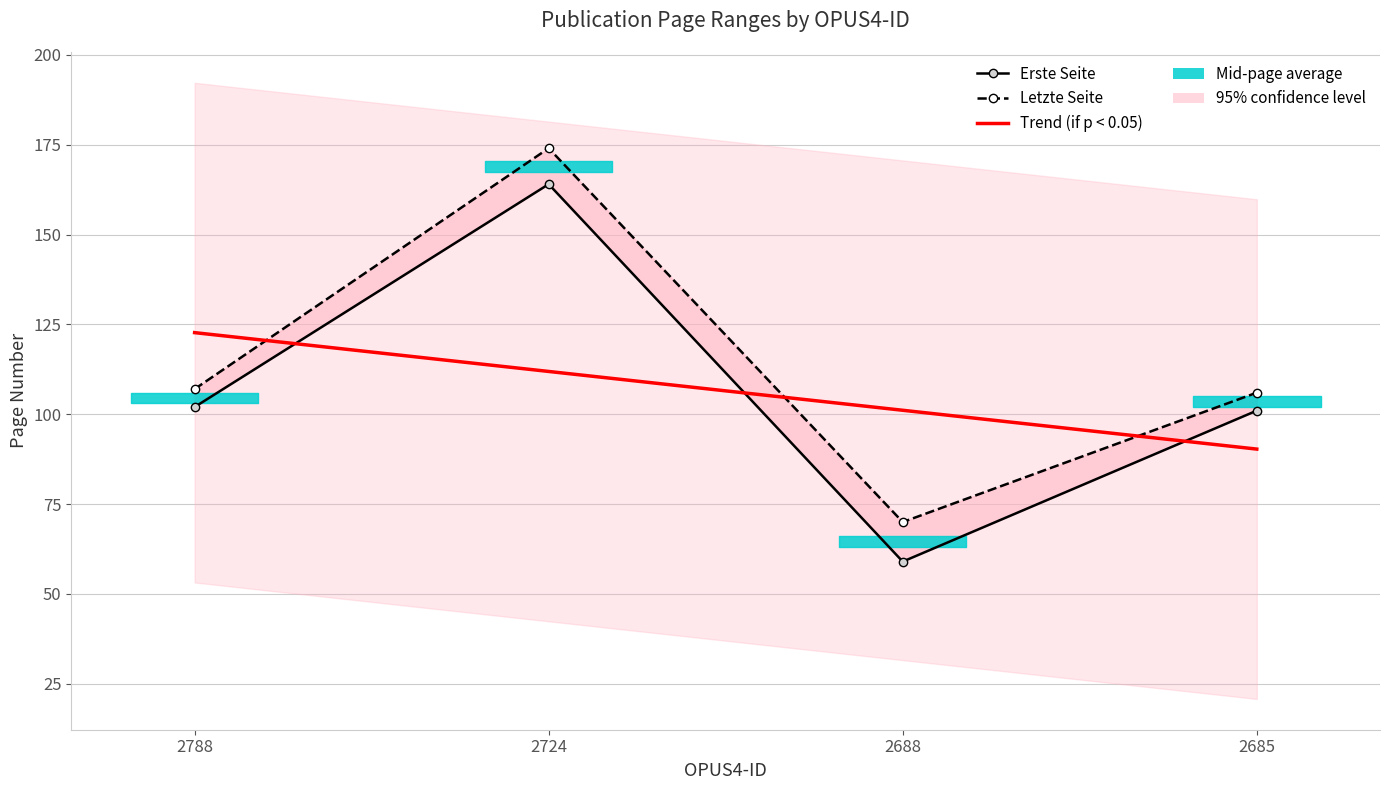

How many data points in Erste Seite are less than 102?

2